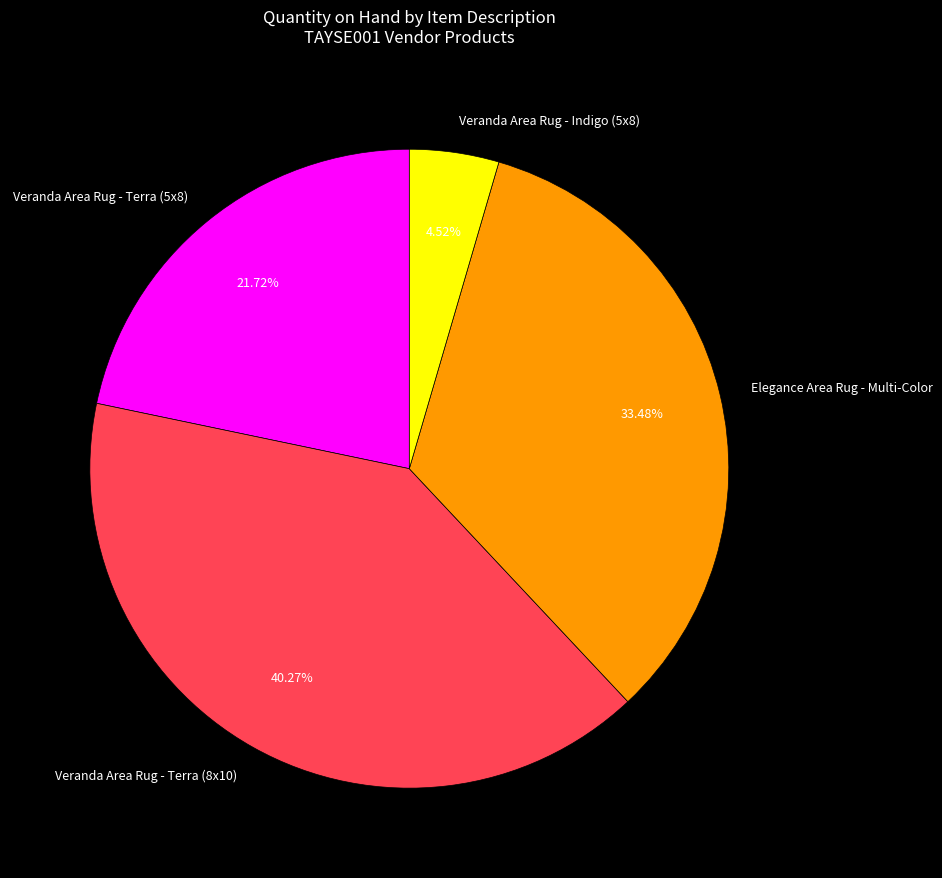

Which slice is the largest?

Veranda Area Rug - Terra (8x10)